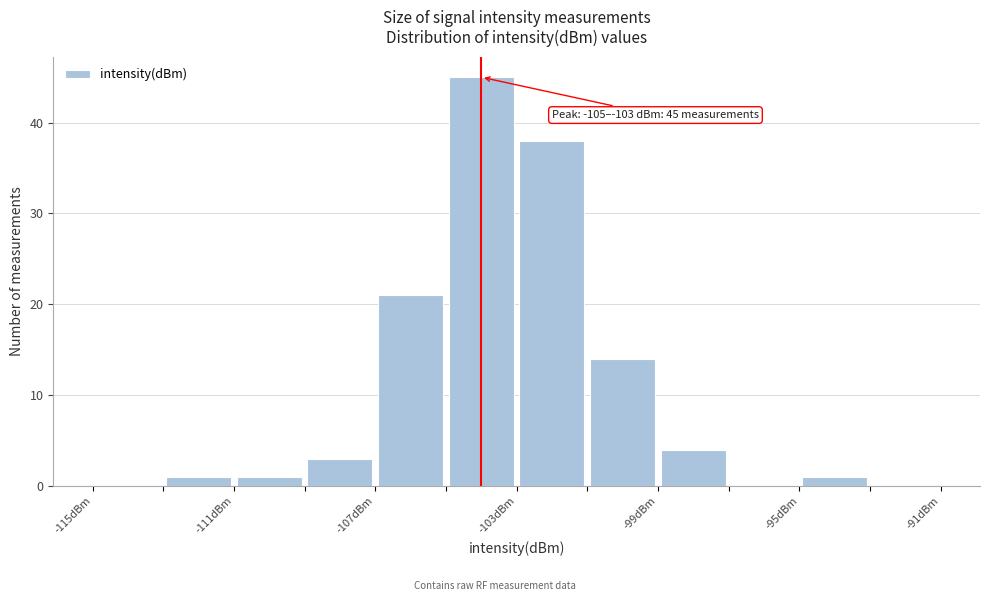

Which range on the x-axis has the tallest bar?

-105 to -103